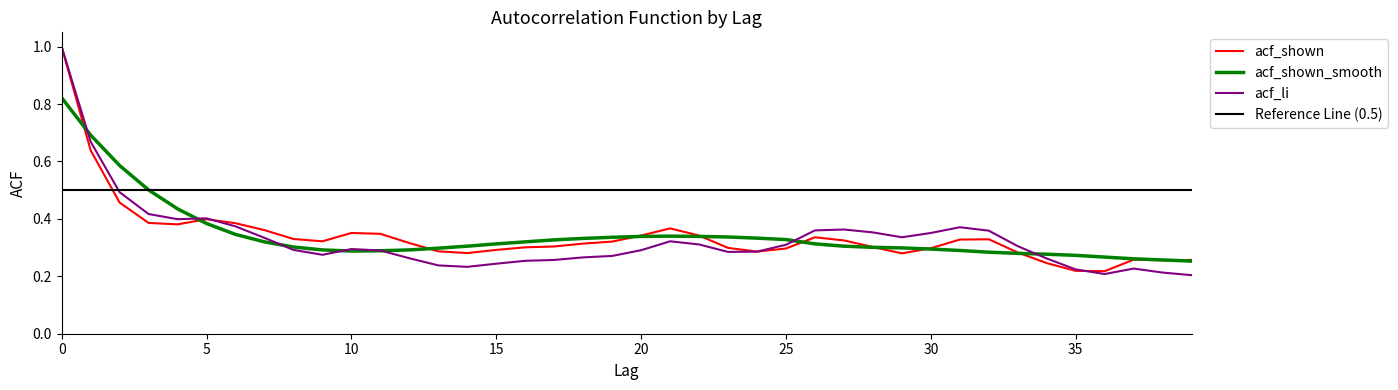

Which series ends up on top after the final intersection of acf_shown_smooth and acf_li?

acf_shown_smooth